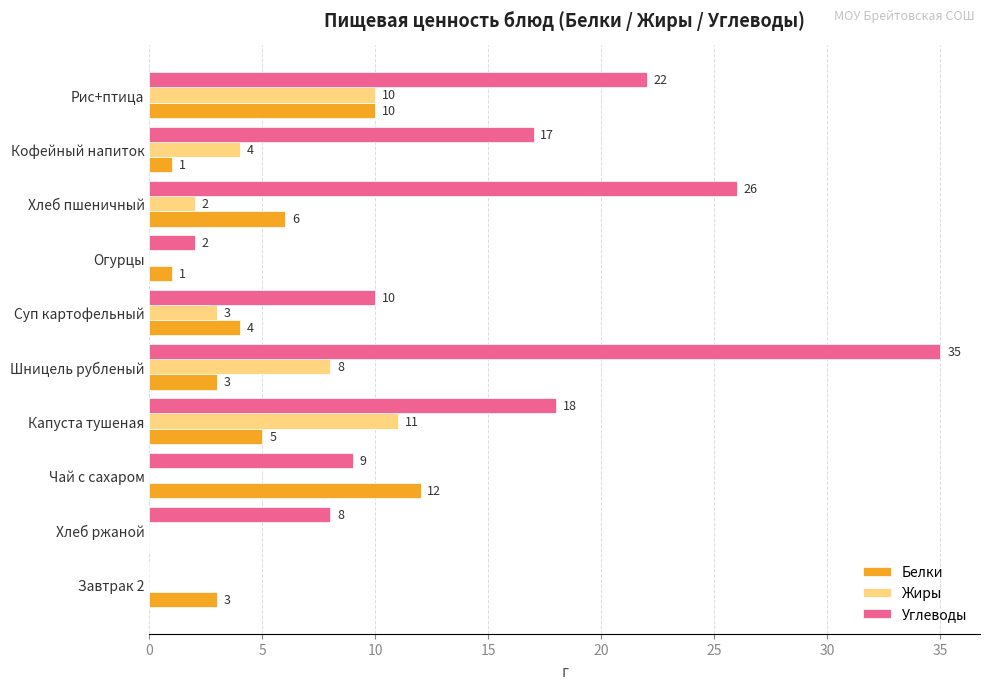

How many series are shown in this chart?

3